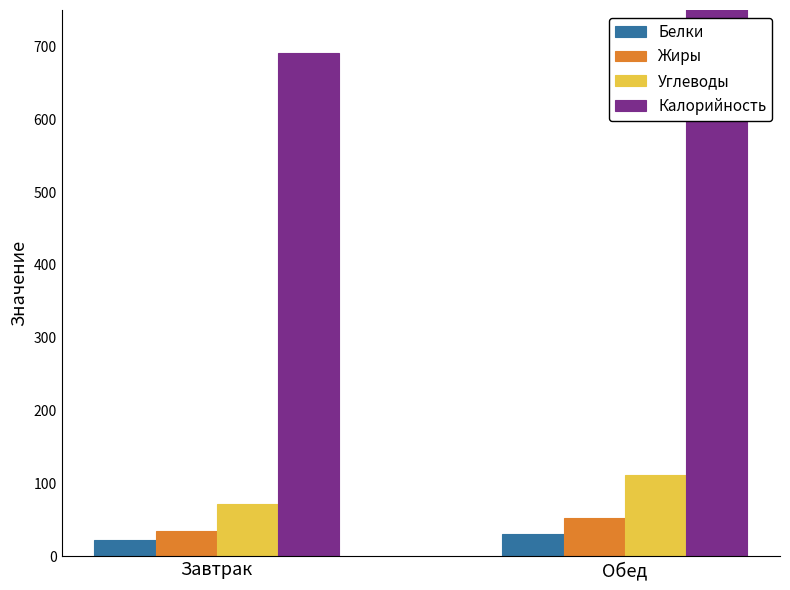

Is it true that Белки equals 13.0 at Завтрак?

False